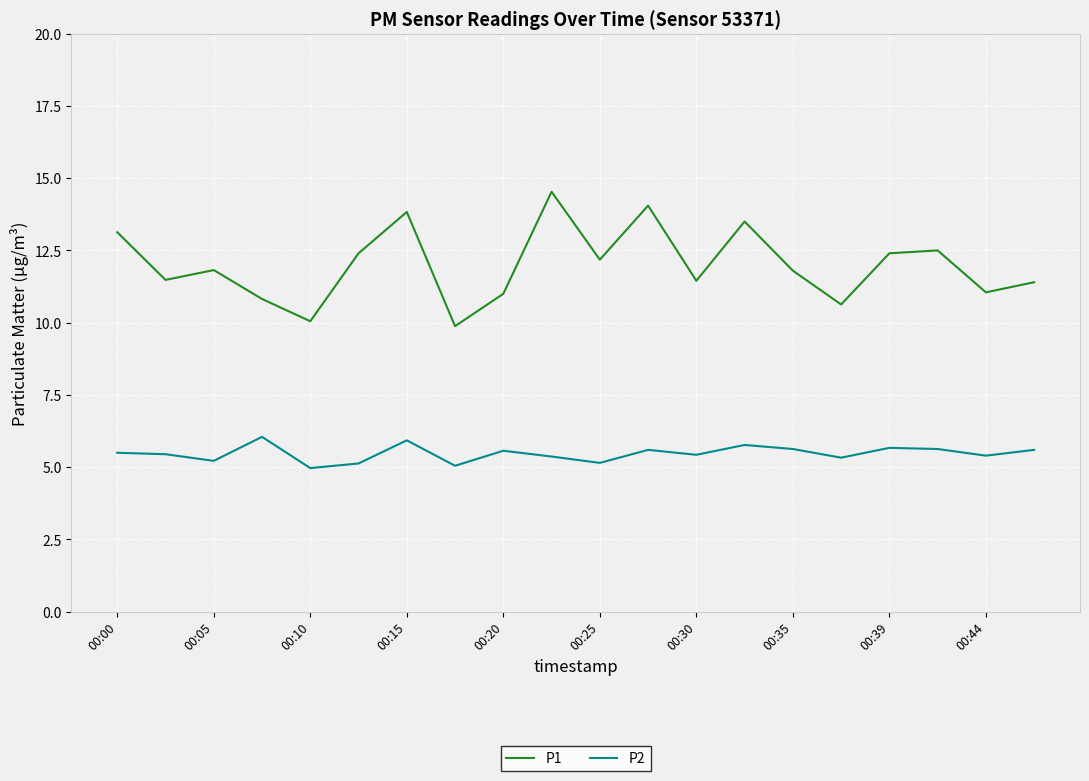

Which series has the largest range (max minus min)?

P1